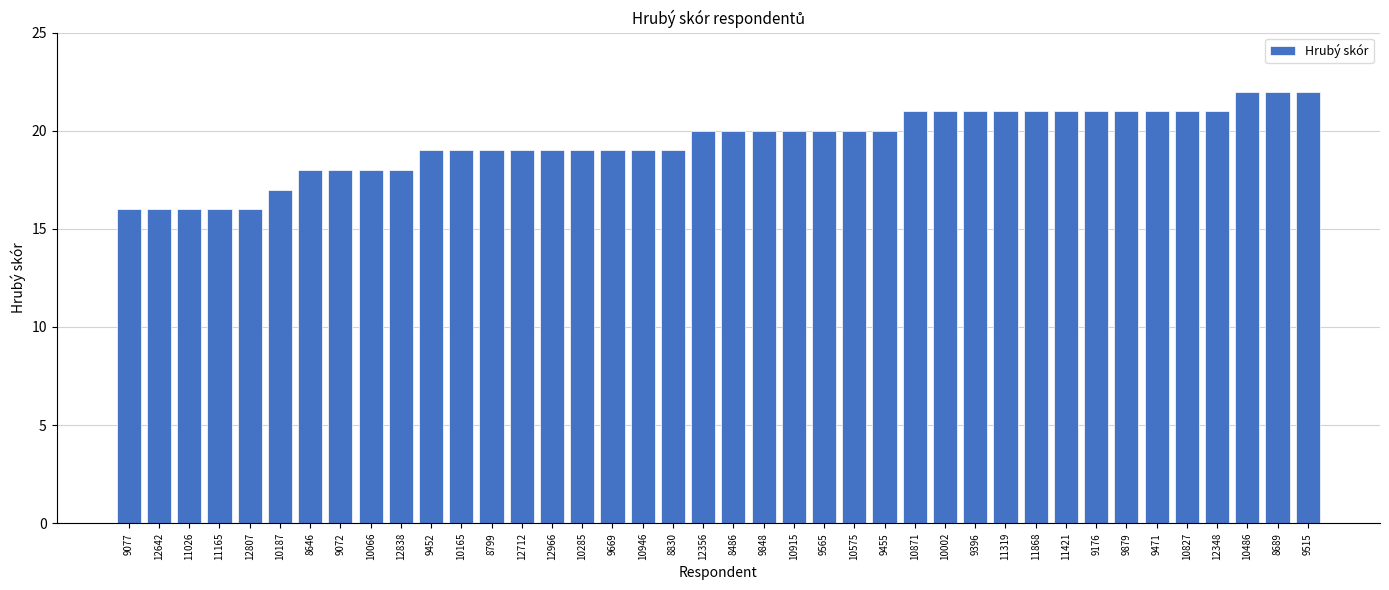

How many series are shown in this chart?

1